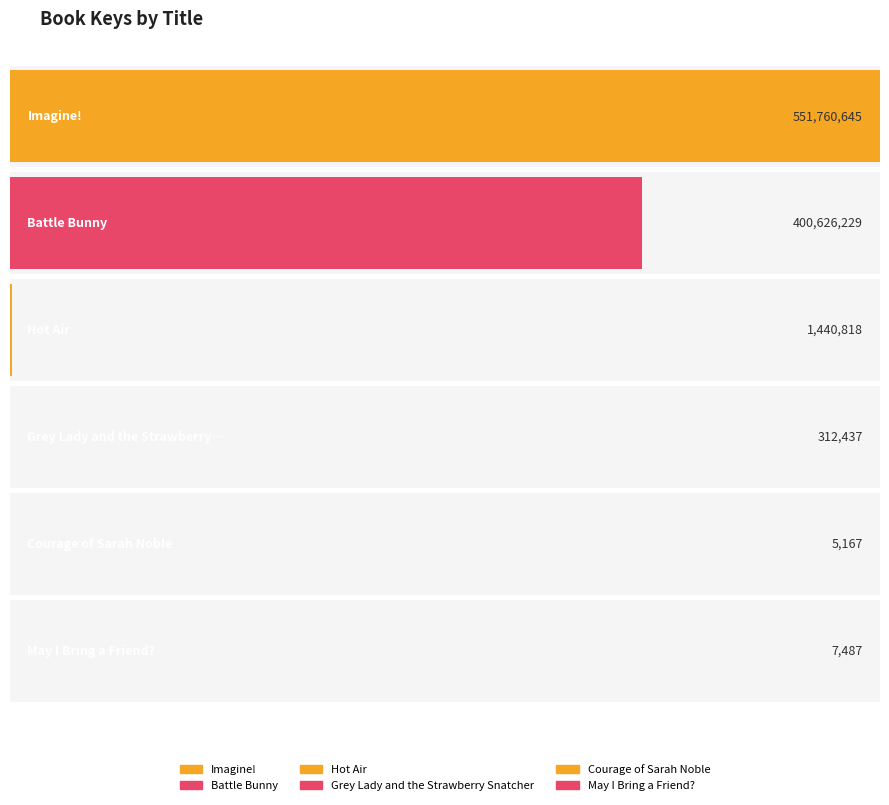

What is the approximate value at Courage of Sarah Noble, to the nearest 50?

5150